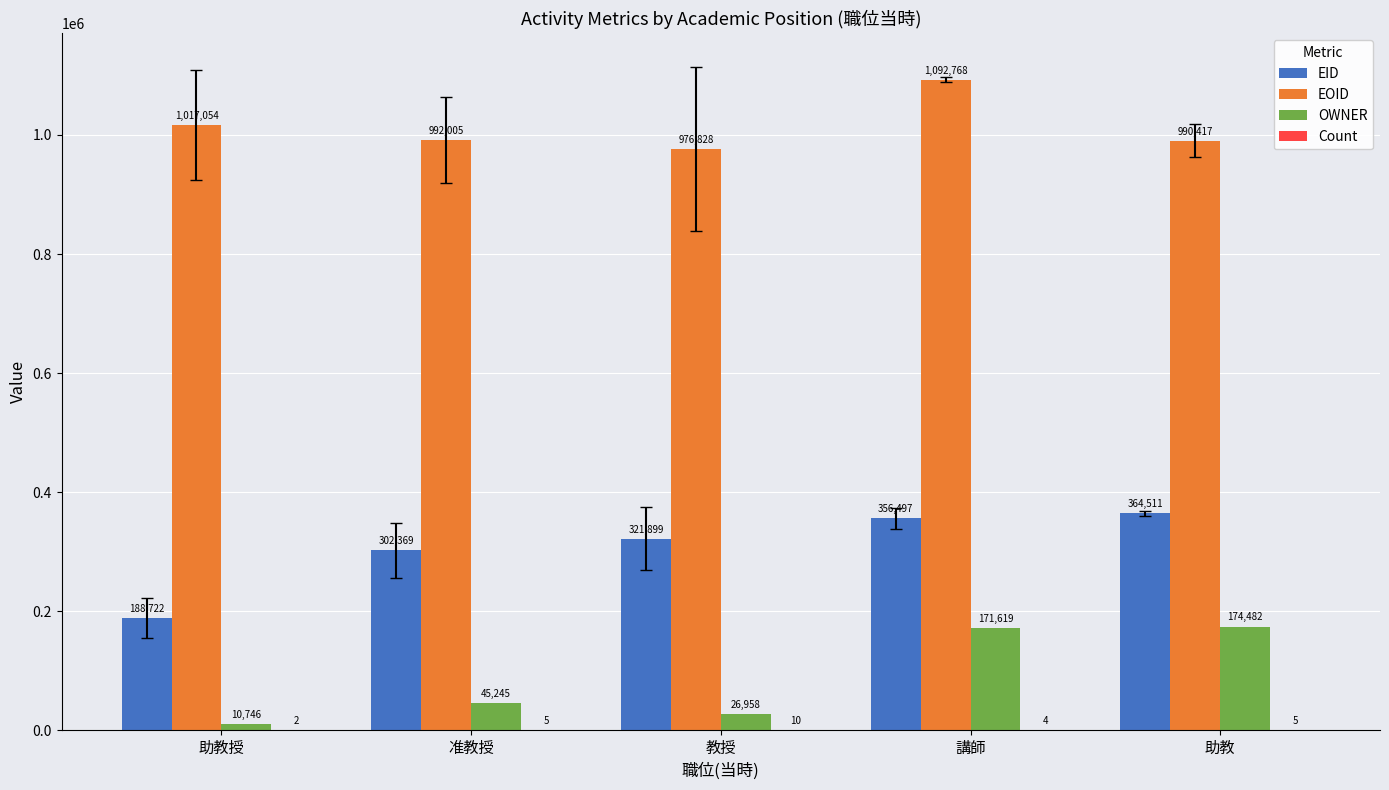

True or false: EID has a value of 302369.2 at 准教授.

True